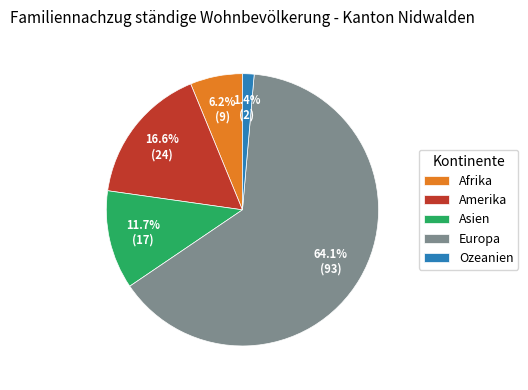

Do Amerika and Ozeanien together represent more than half of the pie?

No